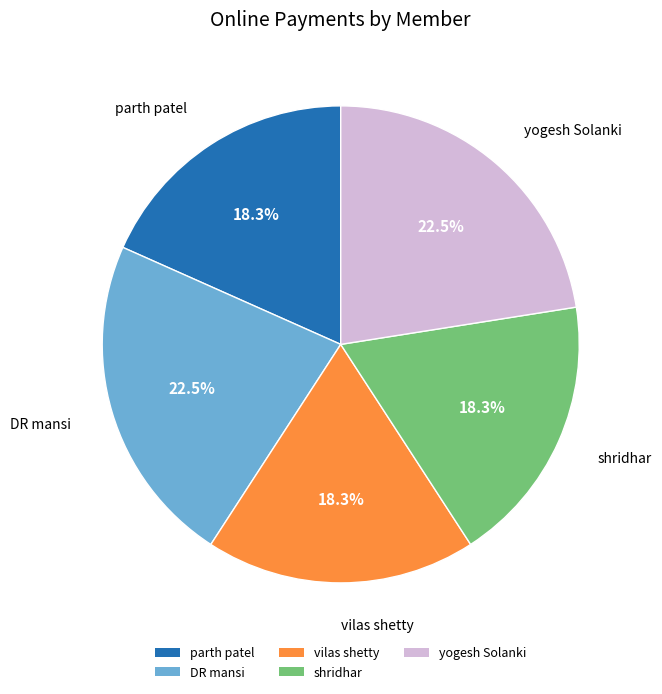

Do vilas shetty and yogesh Solanki together represent more than half of the pie?

No